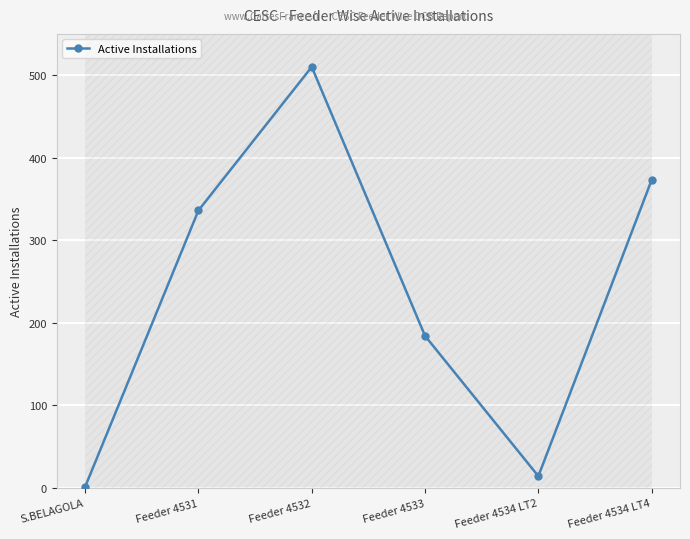

What is the change in value from Feeder 4531 to Feeder 4533?

-152